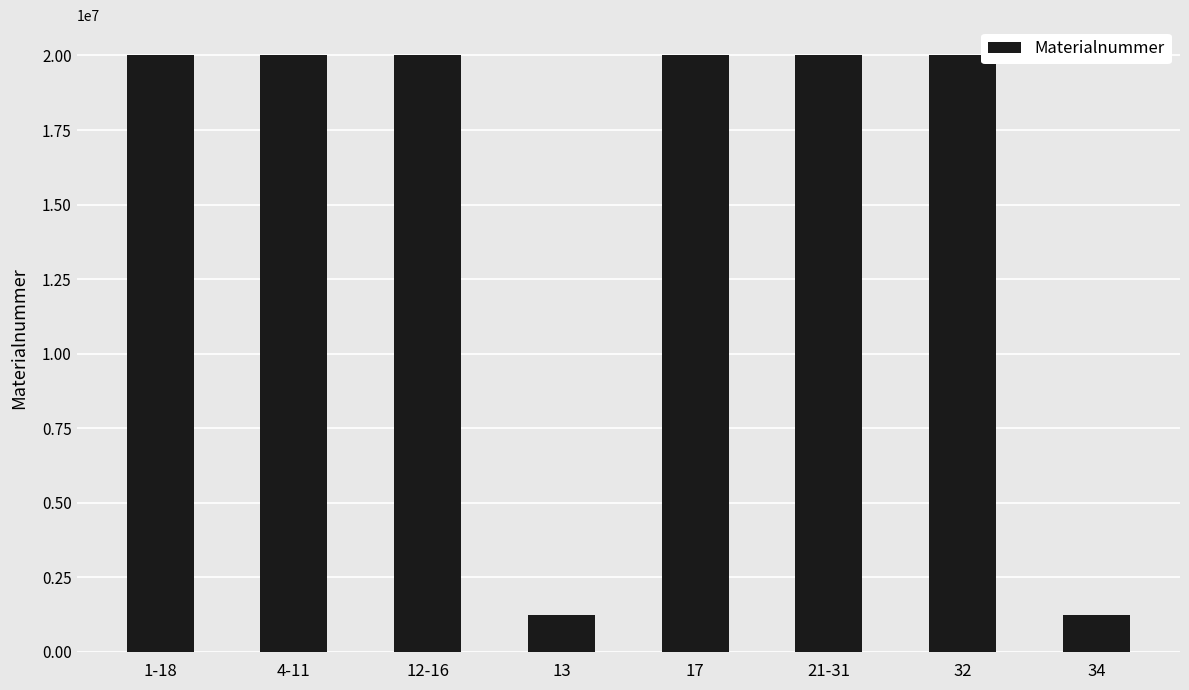

What is the greatest value displayed?

20015747